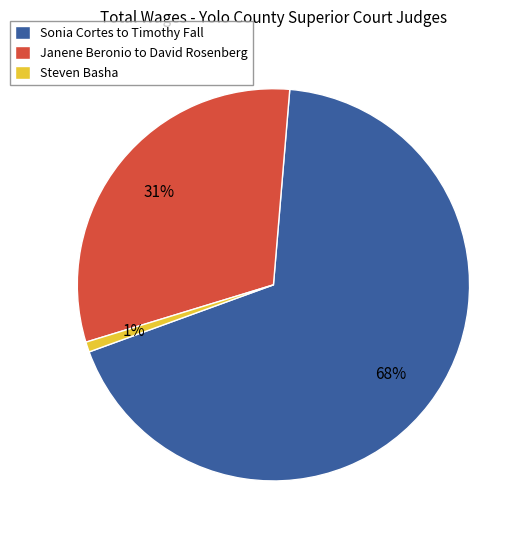

Does any single category account for the majority?

Yes